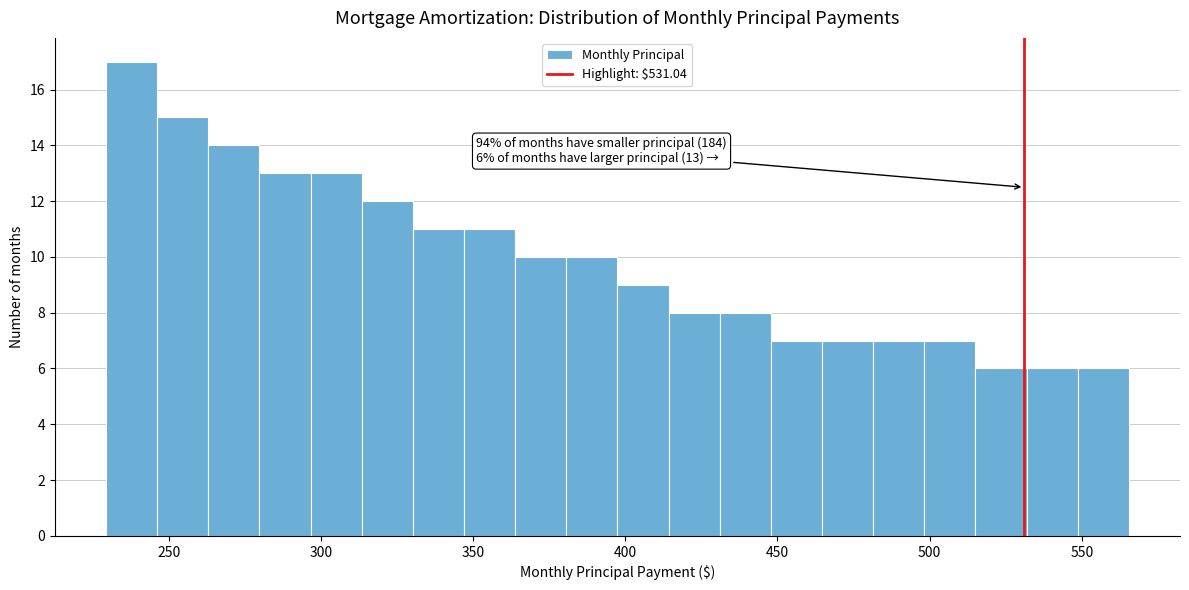

Read against the x-axis, roughly where is the centre of the tallest bar?

240